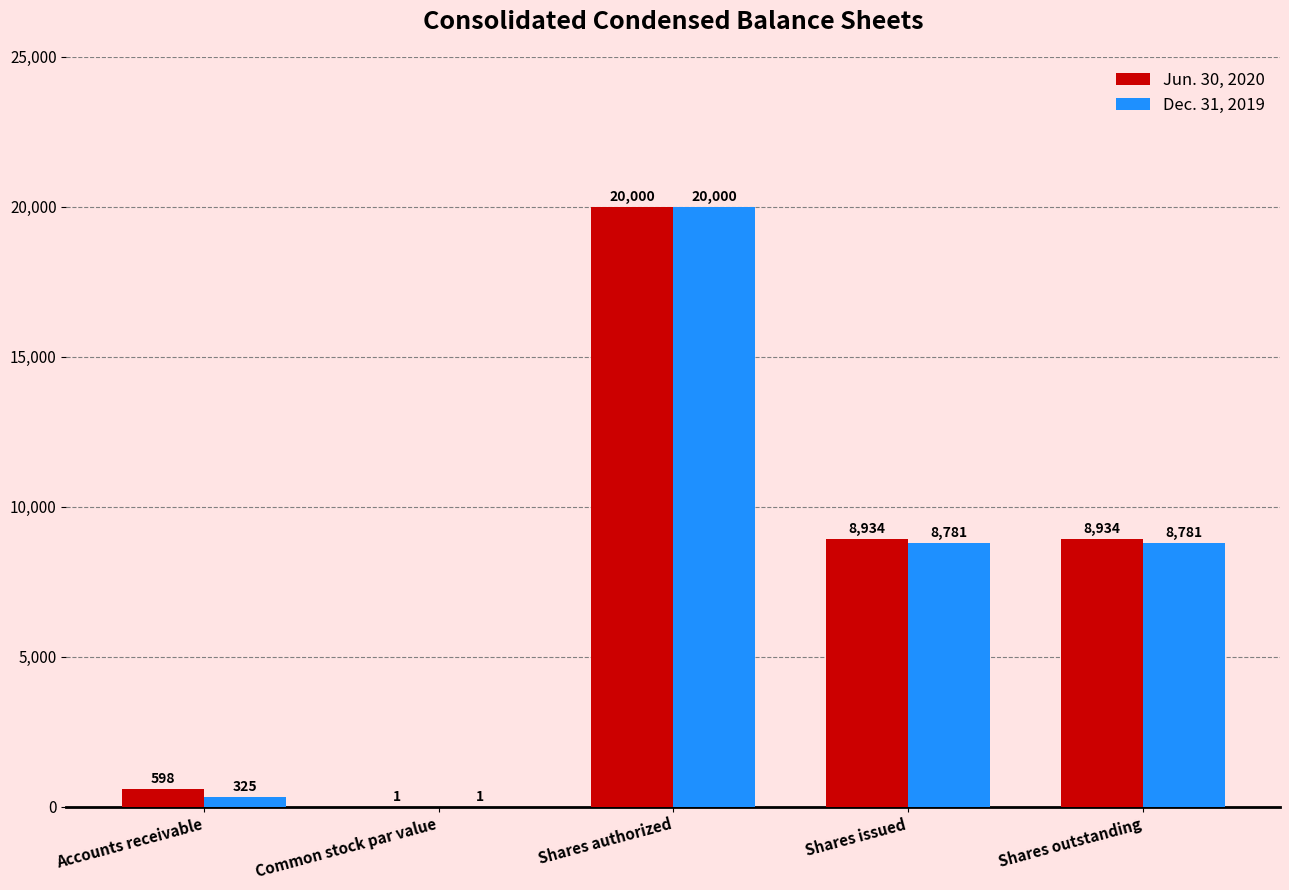

What is the average value of the Dec. 31, 2019 series?

7578